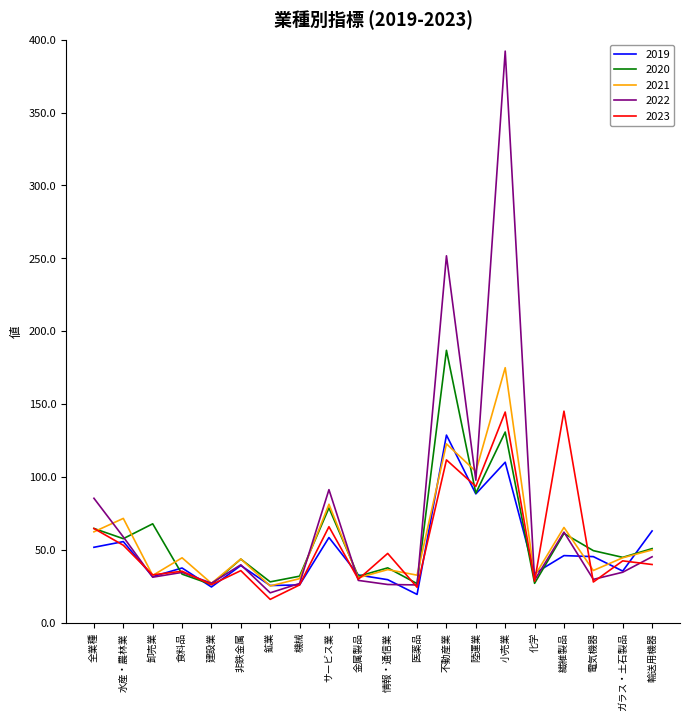

The value of 2021 at 小売業 is 252.9. True or false?

False